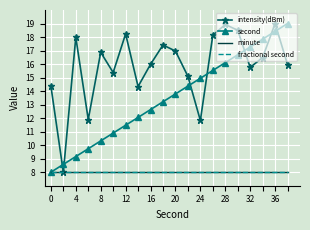

True or false: second and fractional second intersect in this chart.

False